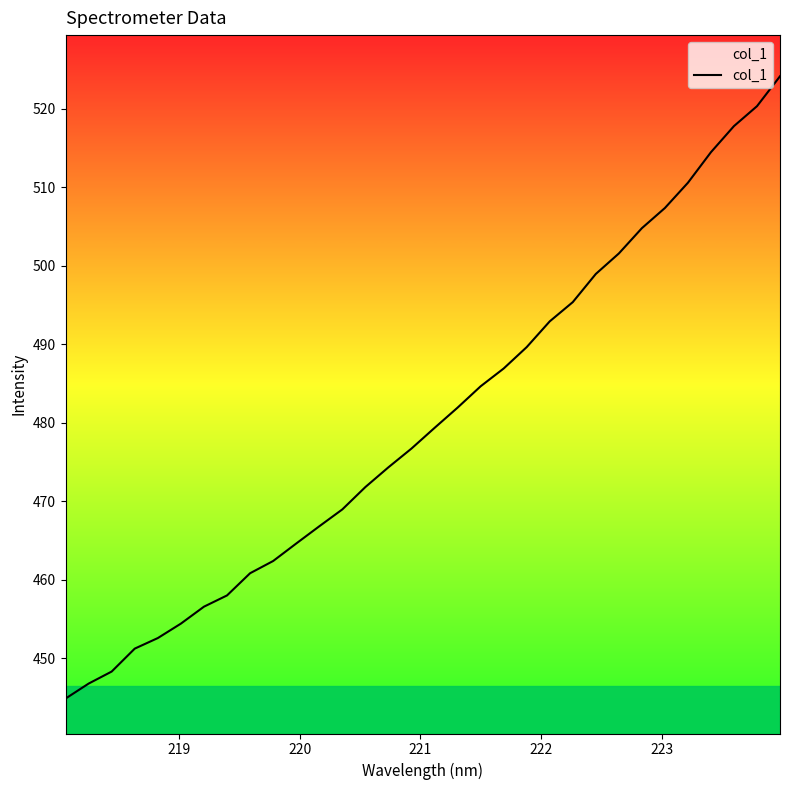

What is the difference between the maximum and minimum values?

79.3